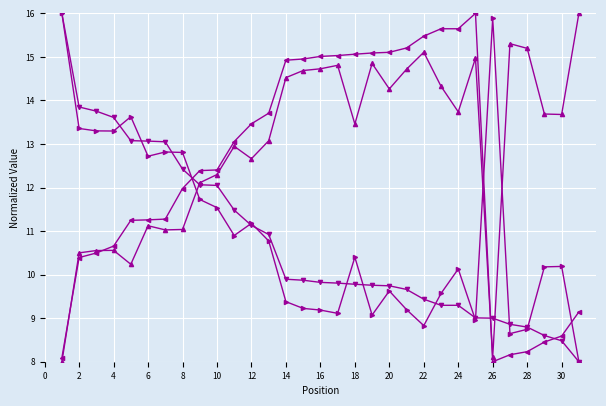

What is the minimum value shown in the chart?

8.0